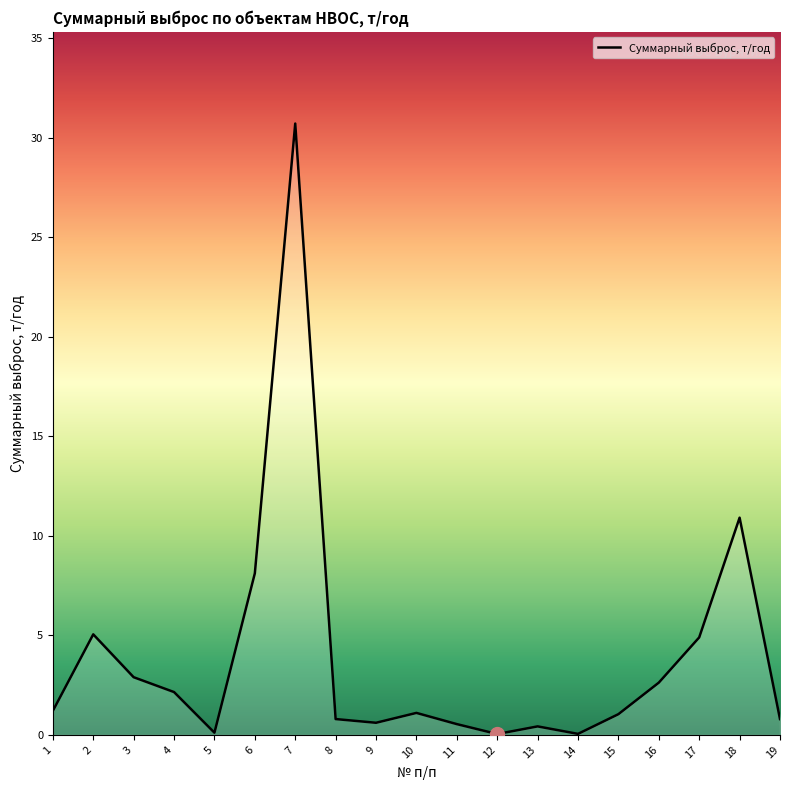

What is the difference between the maximum and minimum values?

30.7